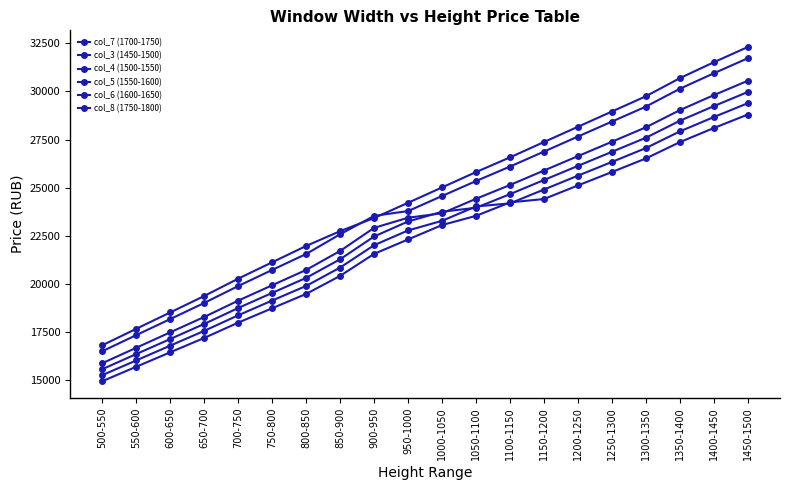

What is the difference between the highest and lowest values at 950-1000?

1907